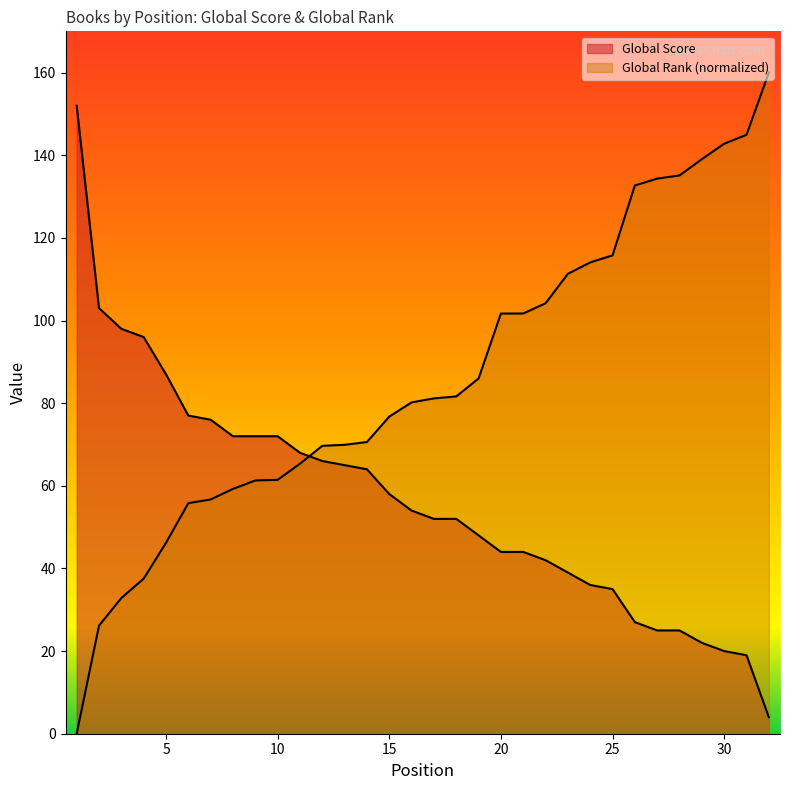

Rank the categories by Global Score value from lowest to highest.

32, 31, 30, 29, 27, 28, 26, 25, 24, 23, 22, 20, 21, 19, 17, 18, 16, 15, 14, 13, 12, 11, 8, 9, 10, 7, 6, 5, 4, 3, 2, 1